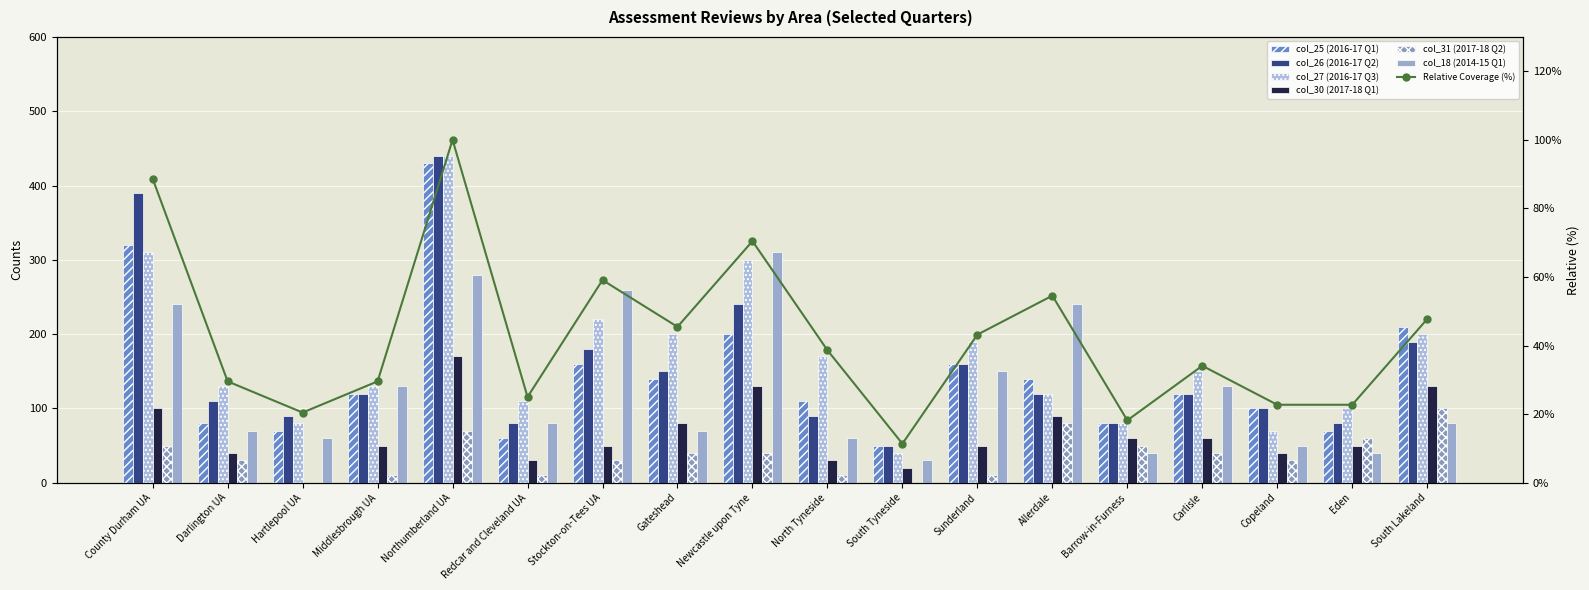

Is the value of col_25 (2016-17 Q1) at Stockton-on-Tees UA greater than the value of col_30 (2017-18 Q1) at Allerdale?

Yes